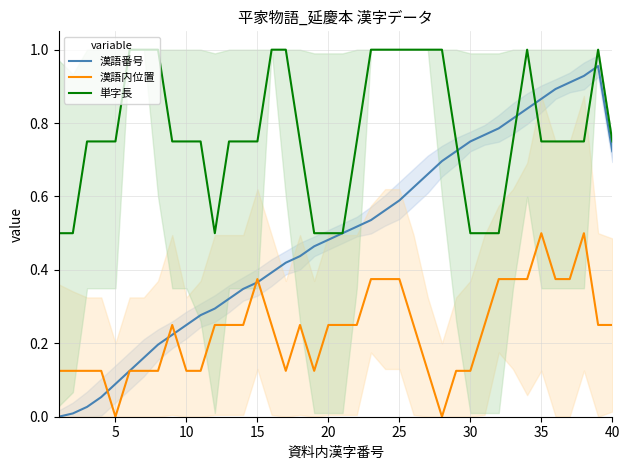

Reading left to right, what are all the values shown in this chart?

漢語番号: 0.0	0.0	0.0	0.1	0.1	0.1	0.2	0.2	0.2	0.2	0.3	0.3	0.3	0.3	0.4	0.4	0.4	0.4	0.5	0.5	0.5	0.5	0.5	0.6	0.6	0.6	0.7	0.7	0.7	0.8	0.8	0.8	0.8	0.8	0.9	0.9	0.9	0.9	1.0	0.7
漢語内位置: 0.1	0.1	0.1	0.1	0.0	0.1	0.1	0.1	0.2	0.1	0.1	0.2	0.2	0.2	0.4	0.2	0.1	0.2	0.1	0.2	0.2	0.2	0.4	0.4	0.4	0.2	0.1	0.0	0.1	0.1	0.2	0.4	0.4	0.4	0.5	0.4	0.4	0.5	0.2	0.2
単字長: 0.5	0.5	0.8	0.8	0.8	1.0	1.0	1.0	0.8	0.8	0.8	0.5	0.8	0.8	0.8	1.0	1.0	0.8	0.5	0.5	0.5	0.8	1.0	1.0	1.0	1.0	1.0	1.0	0.8	0.5	0.5	0.5	0.8	1.0	0.8	0.8	0.8	0.8	1.0	0.8